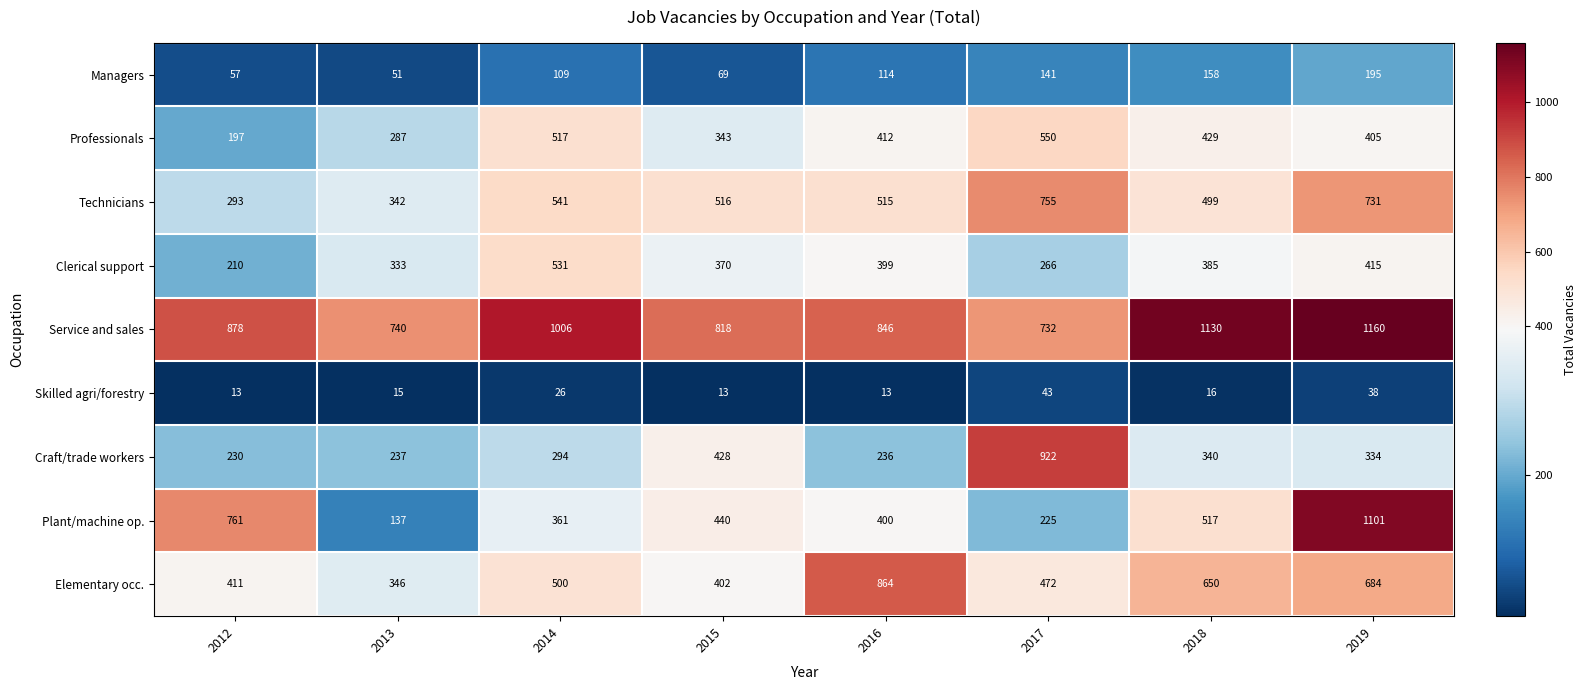

Between 2013 and 2019, which series saw the biggest shift?

Plant/machine op.